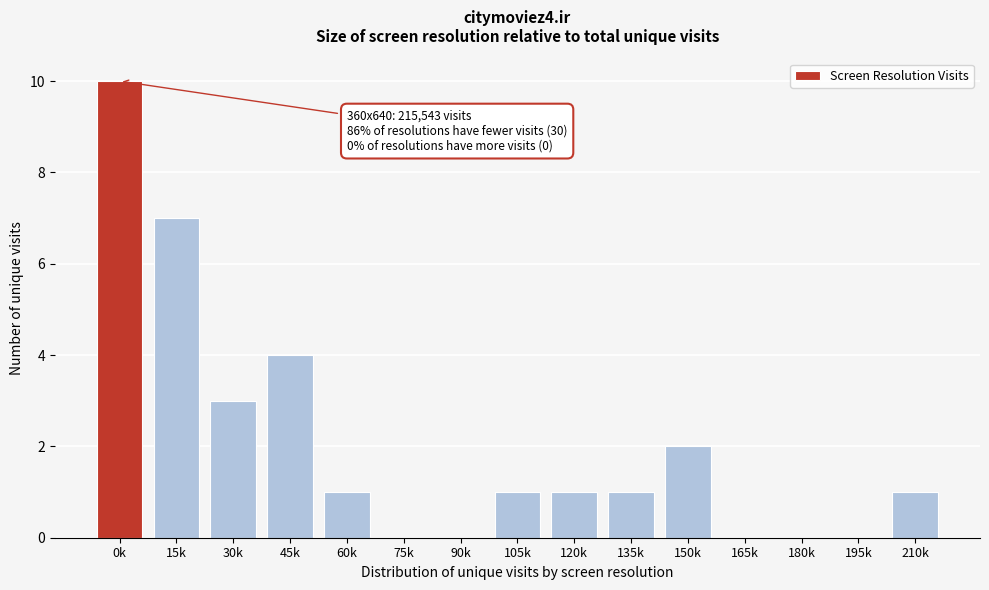

Reading left to right, list all the values displayed in this chart.

0k=10	15k=7	30k=3	45k=4	60k=1	75k=0	90k=0	105k=1	120k=1	135k=1	150k=2	165k=0	180k=0	195k=0	210k=1